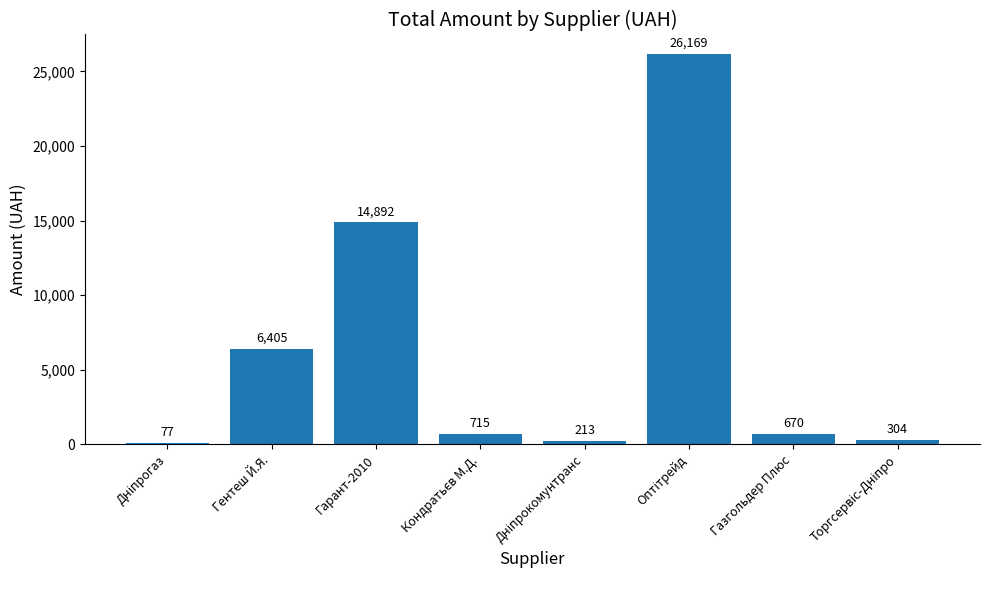

What is the sum of all values?

49445.0